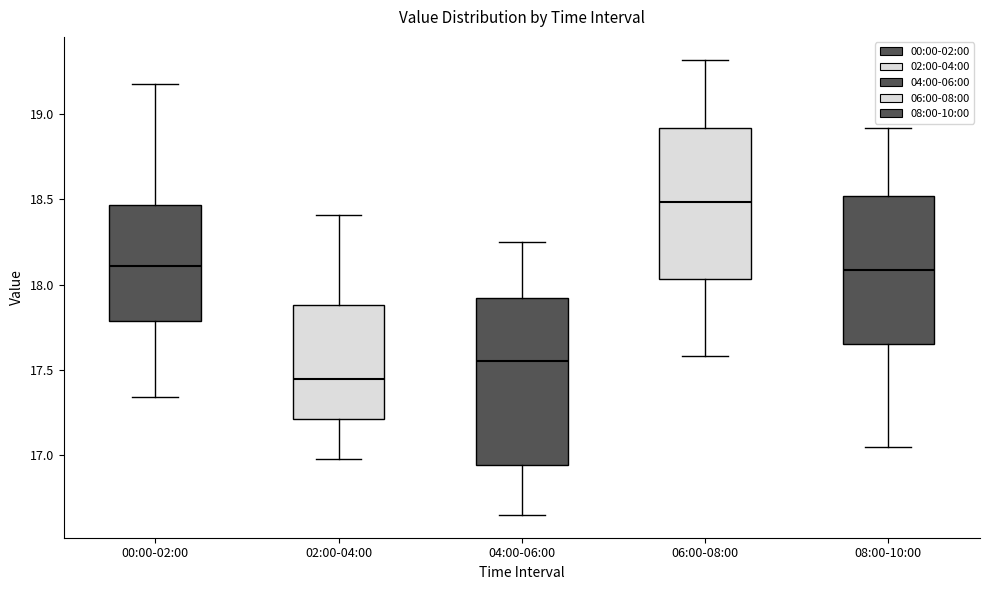

Reading left to right, transcribe this box plot: for each box, give where its median line is, the range the box spans, and where its two whiskers end, as read against the y-axis. The values are not printed on the chart, so give them approximately, as read against the axis.

00:00-02:00: median 18.10, box 17.80 to 18.45, whiskers 17.35 to 19.20
02:00-04:00: median 17.45, box 17.20 to 17.90, whiskers 17.00 to 18.40
04:00-06:00: median 17.55, box 16.95 to 17.90, whiskers 16.65 to 18.25
06:00-08:00: median 18.50, box 18.05 to 18.90, whiskers 17.60 to 19.30
08:00-10:00: median 18.10, box 17.65 to 18.50, whiskers 17.05 to 18.90